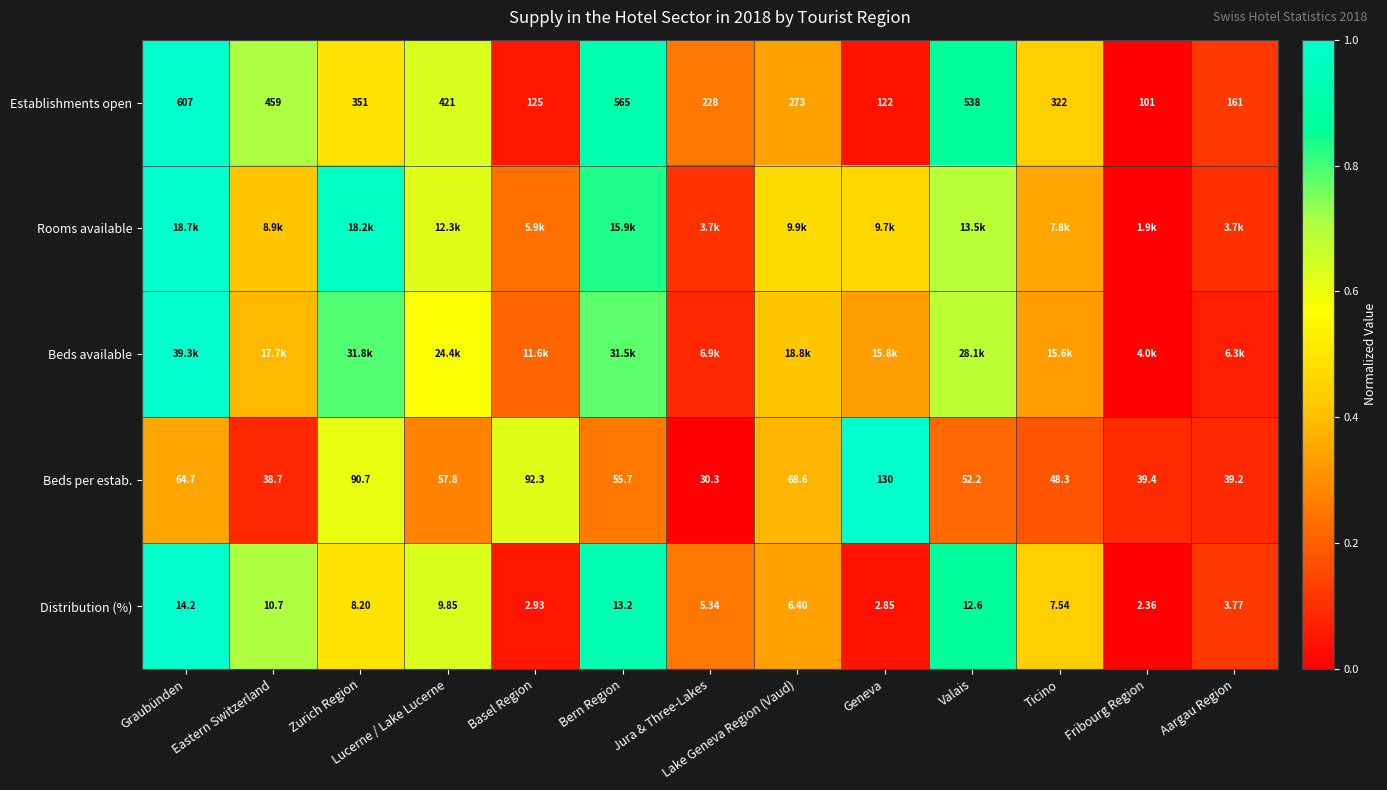

How many data points in Distribution (%) are less than 7?

6